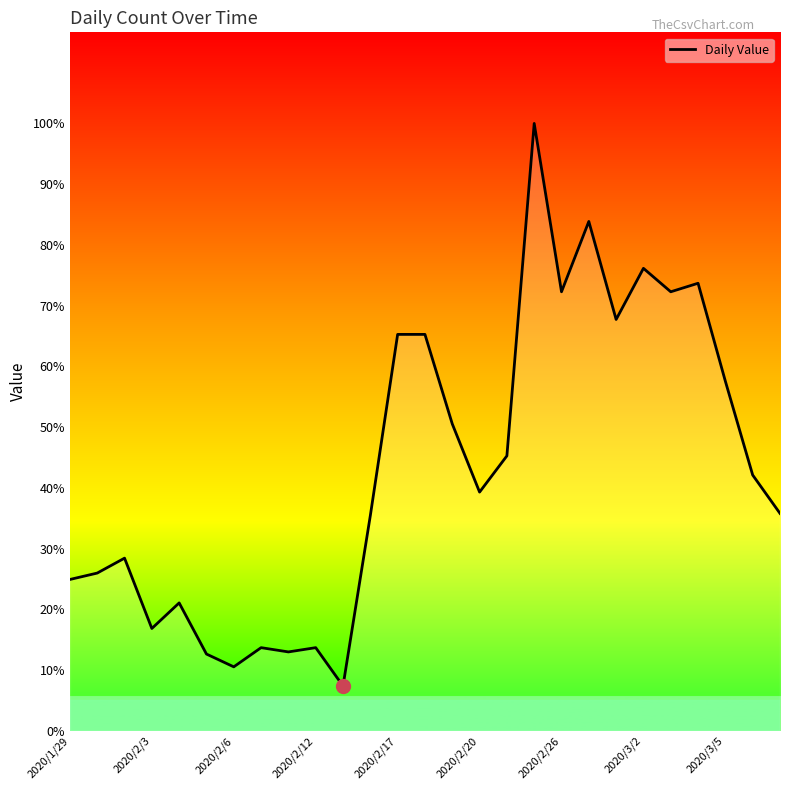

Reading right to left, what are all the values shown in this chart?

102	120	164	210	206	217	193	239	206	285	129	112	144	186	186	101	21	39	37	39	30	36	60	48	81	74	71